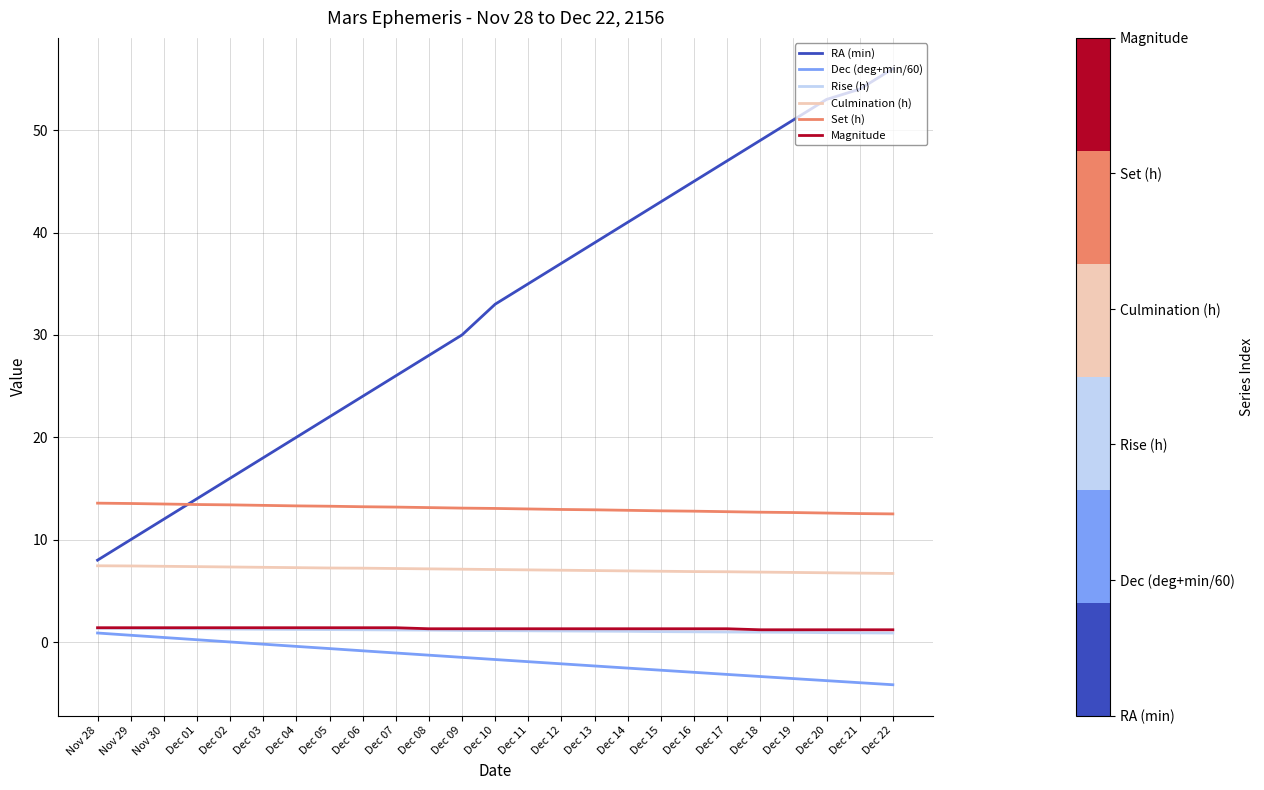

True or false: RA (min) and Dec (deg+min/60) intersect in this chart.

False